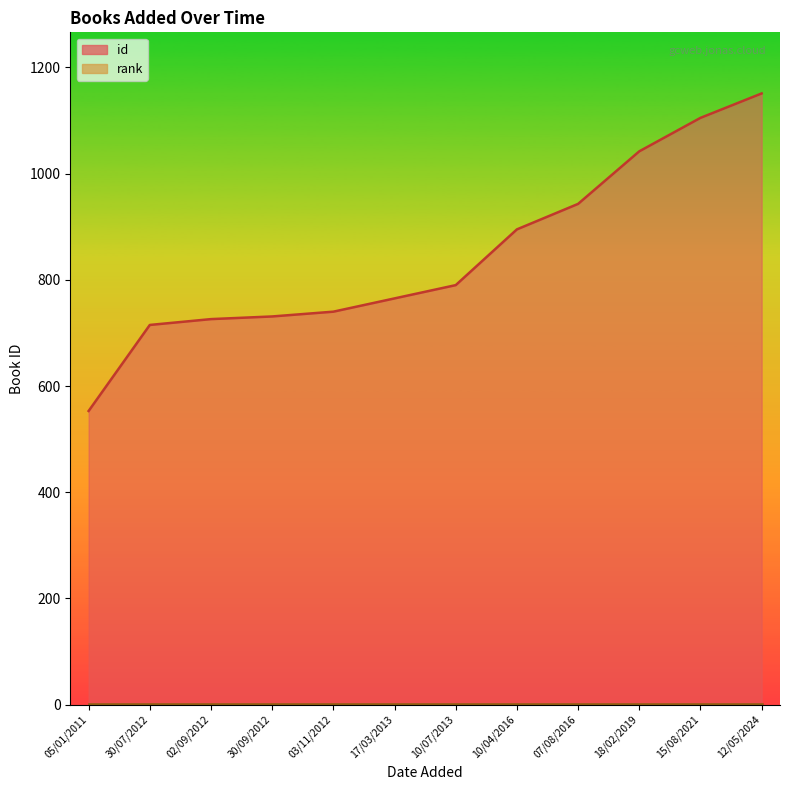

What is the difference between the values at 05/01/2011 and 18/02/2019?

489